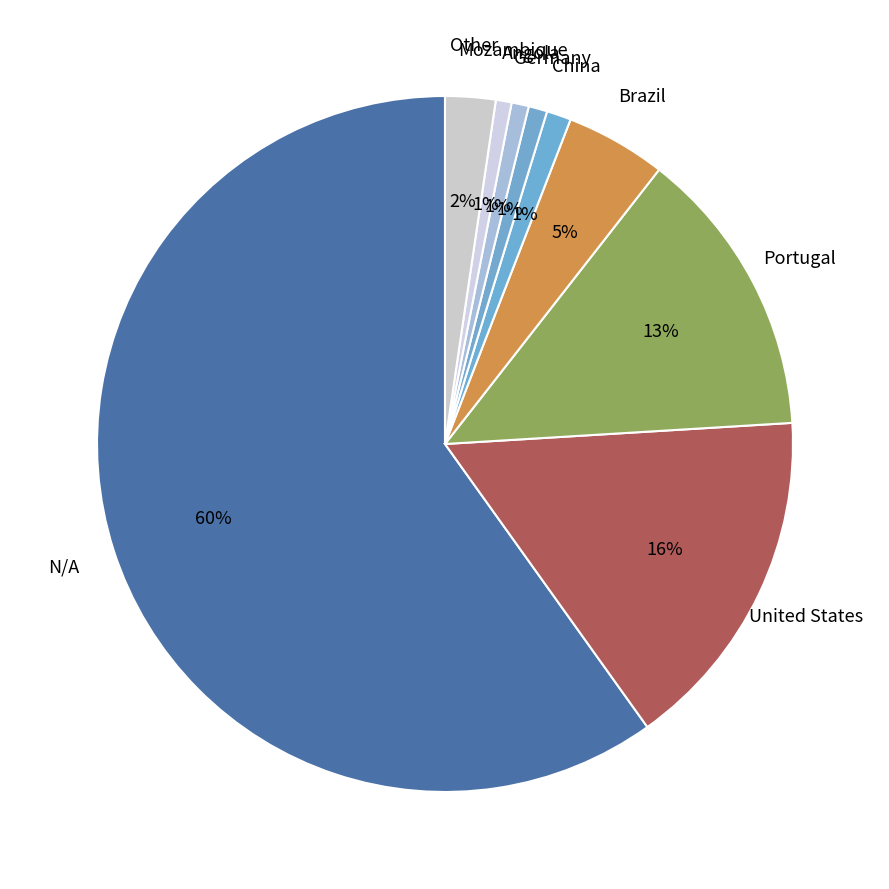

What is the ratio of the value at United States to the value at N/A?

0.3